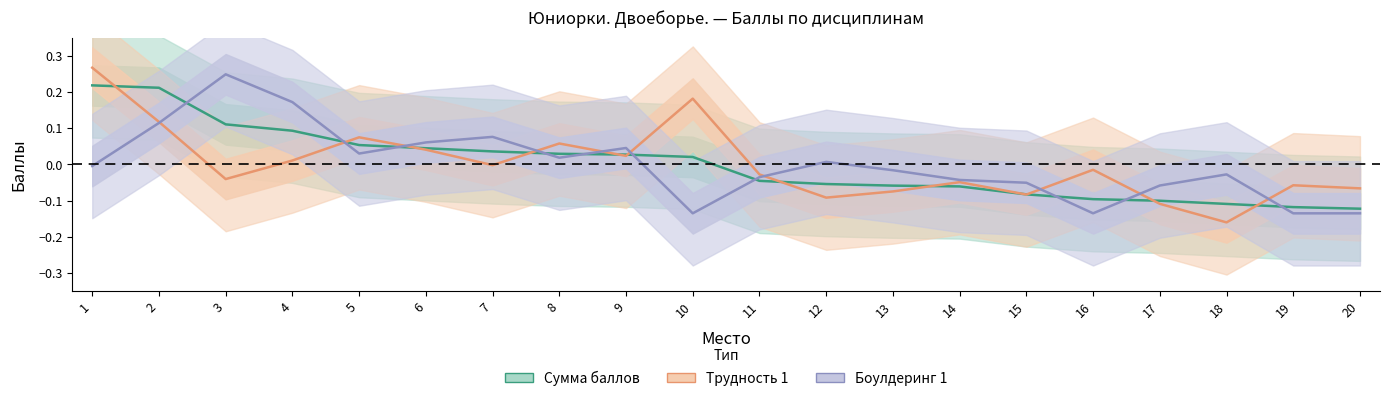

True or false: Боулдеринг 1 has a value of 0.0 at 12.

True